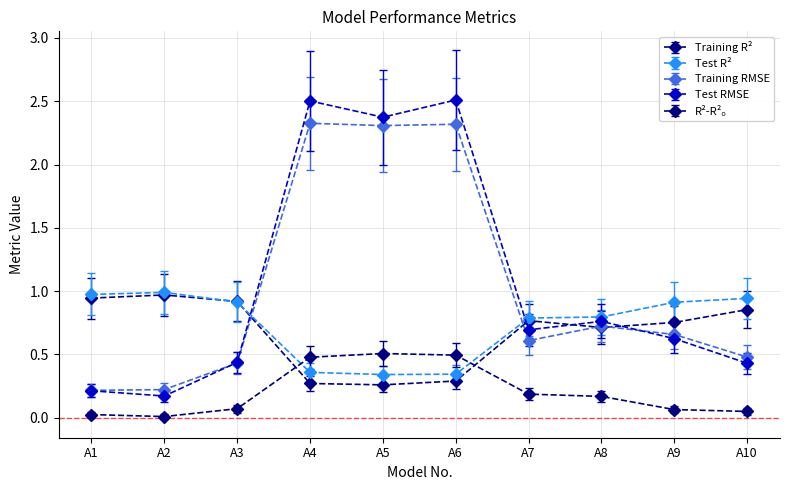

Is it true that Test RMSE equals 1.5 at A4?

False